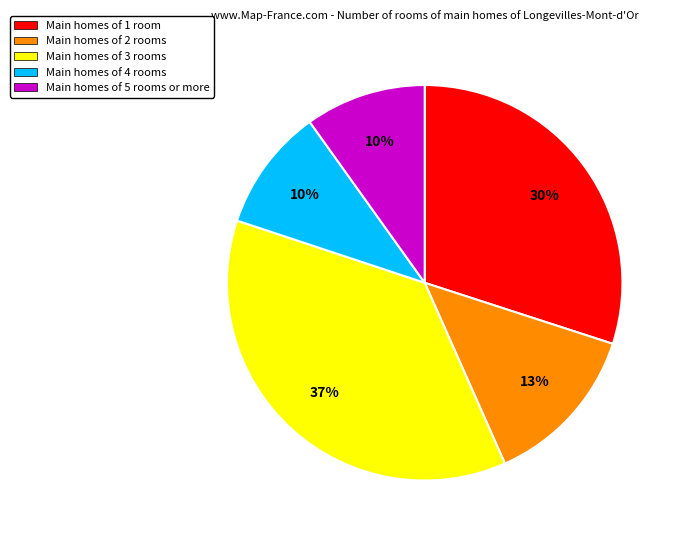

Which slice is the largest?

Main homes of 3 rooms